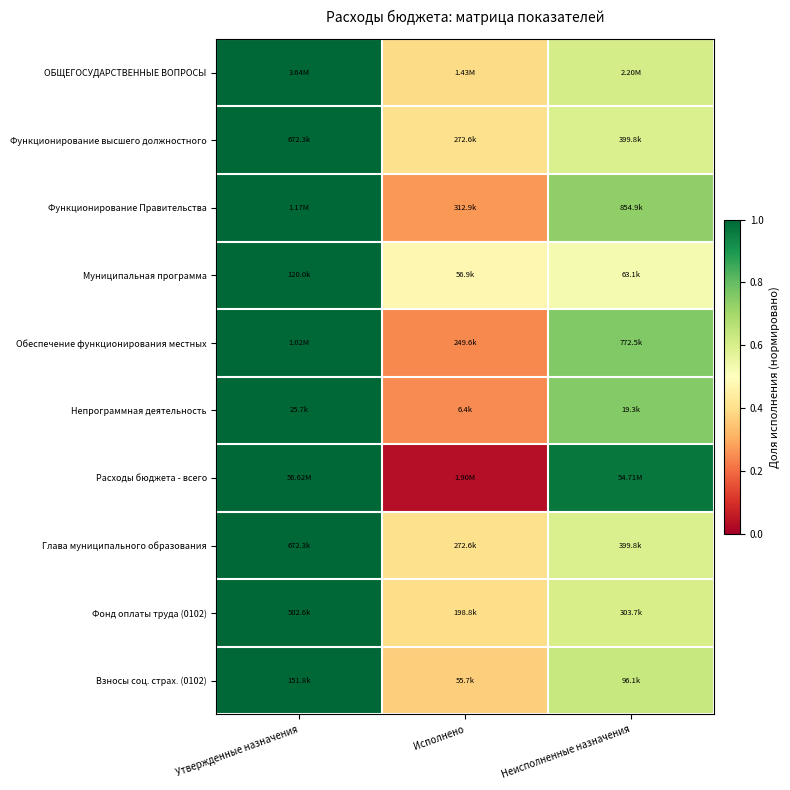

Count the number of data series in this chart.

10